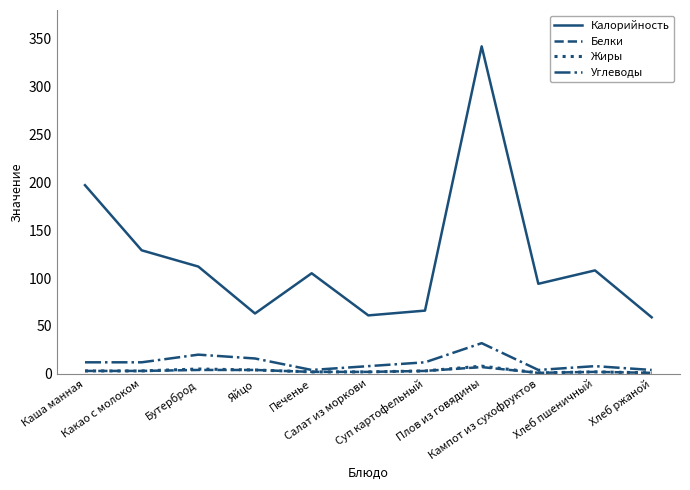

Which series has the largest total across all categories?

Калорийность